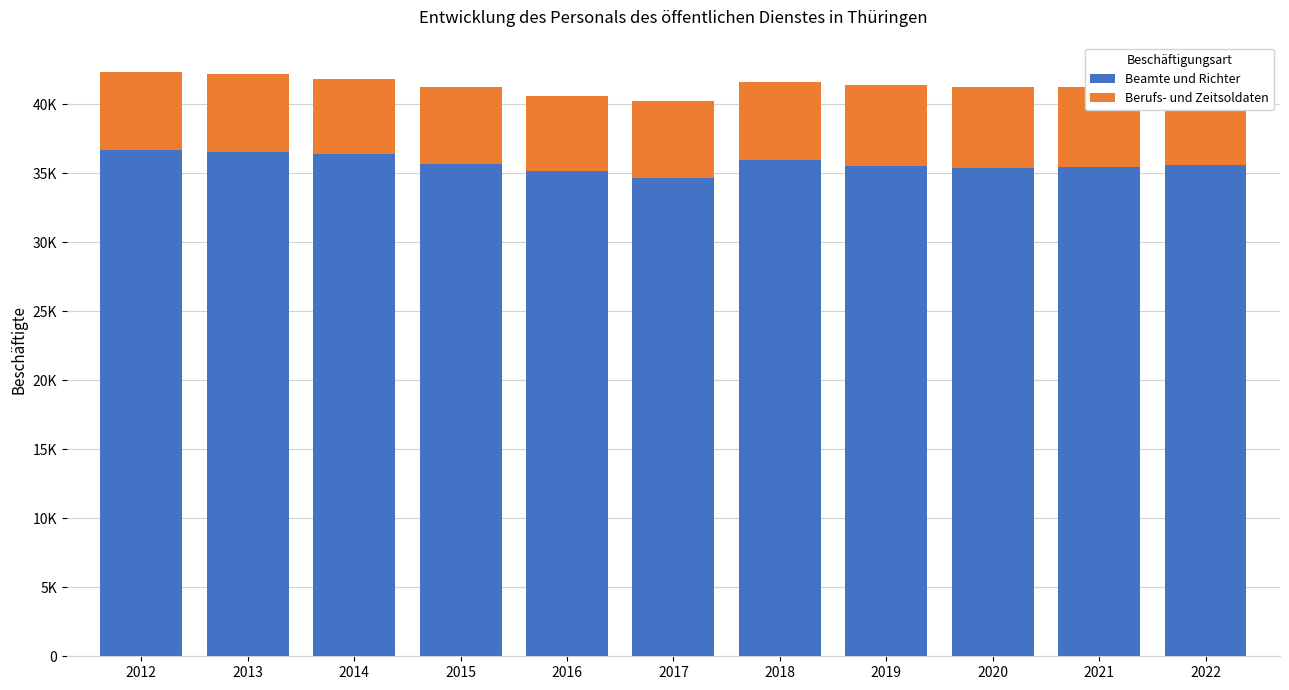

Which has a higher value, 2017 or 2012?

2012